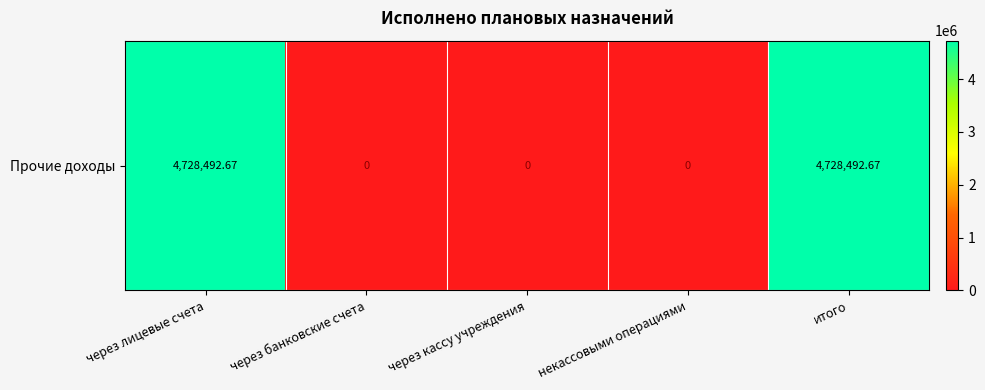

What is the difference between the maximum and minimum values?

4728492.7